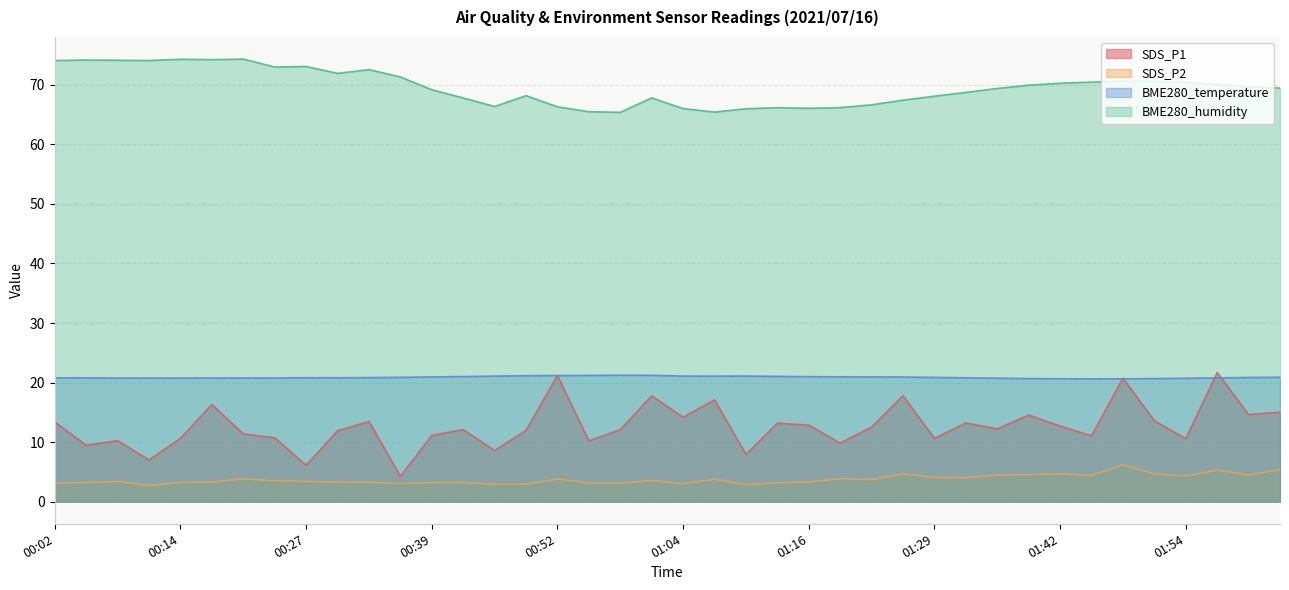

At which category is the sum across all series the highest?

01:48